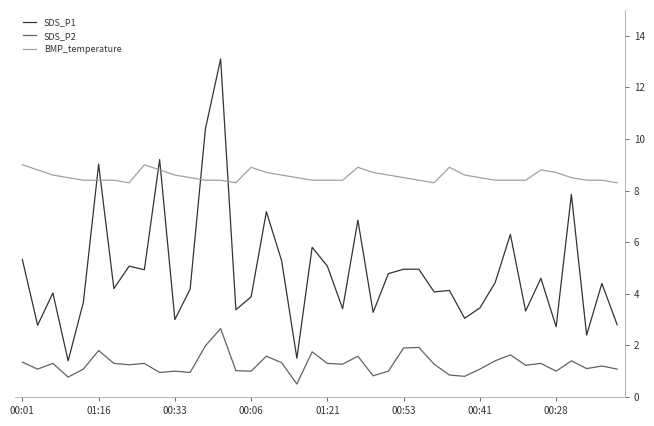

Which series has the largest range (max minus min)?

SDS_P1